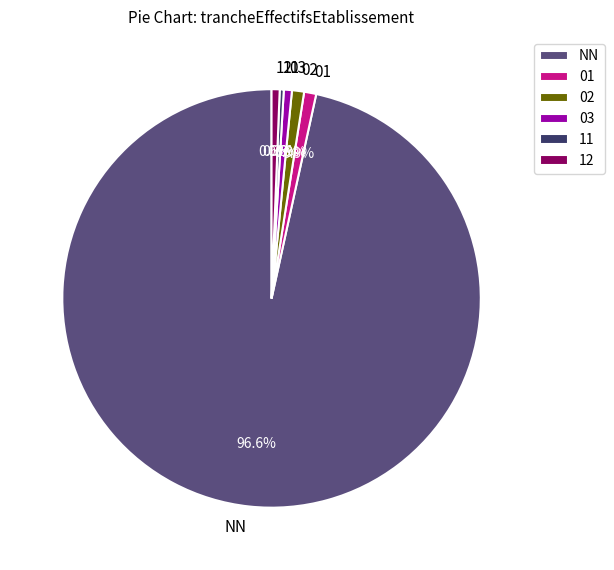

To the nearest percent, what portion does 12 represent?

1%